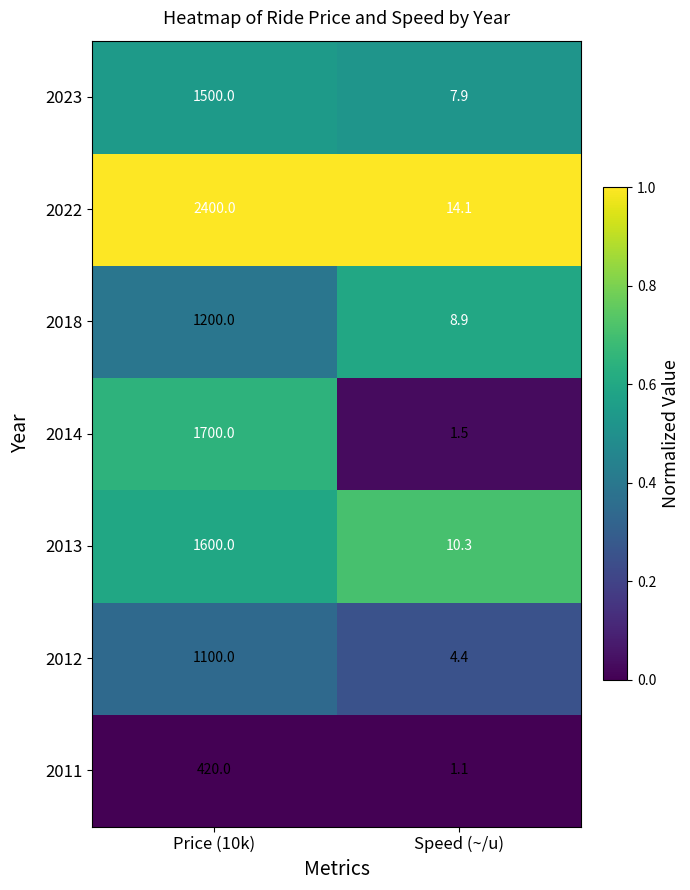

Which series has the widest spread of values?

2022